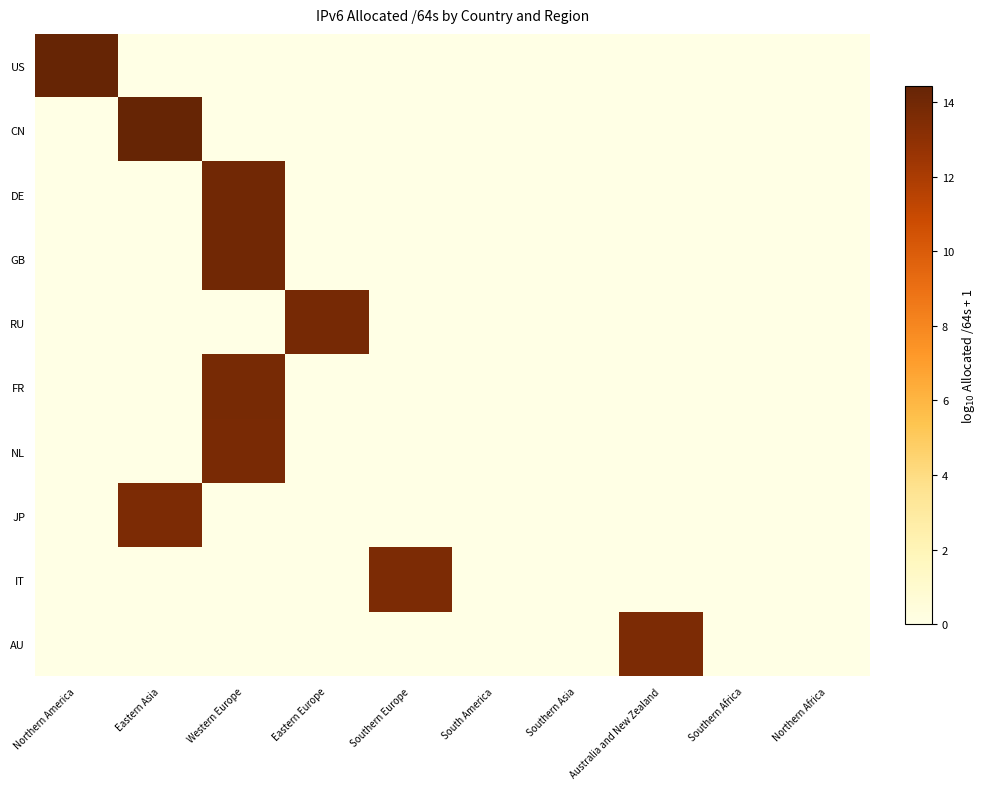

Reading left to right, what are all the values shown in this chart?

US: Northern America=14.4	Eastern Asia=0.0	Western Europe=0.0	Eastern Europe=0.0	Southern Europe=0.0	South America=0.0	Southern Asia=0.0	Australia and New Zealand=0.0	Southern Africa=0.0	Northern Africa=0.0
CN: Northern America=0.0	Eastern Asia=14.4	Western Europe=0.0	Eastern Europe=0.0	Southern Europe=0.0	South America=0.0	Southern Asia=0.0	Australia and New Zealand=0.0	Southern Africa=0.0	Northern Africa=0.0
DE: Northern America=0.0	Eastern Asia=0.0	Western Europe=14.0	Eastern Europe=0.0	Southern Europe=0.0	South America=0.0	Southern Asia=0.0	Australia and New Zealand=0.0	Southern Africa=0.0	Northern Africa=0.0
GB: Northern America=0.0	Eastern Asia=0.0	Western Europe=14.0	Eastern Europe=0.0	Southern Europe=0.0	South America=0.0	Southern Asia=0.0	Australia and New Zealand=0.0	Southern Africa=0.0	Northern Africa=0.0
RU: Northern America=0.0	Eastern Asia=0.0	Western Europe=0.0	Eastern Europe=13.9	Southern Europe=0.0	South America=0.0	Southern Asia=0.0	Australia and New Zealand=0.0	Southern Africa=0.0	Northern Africa=0.0
FR: Northern America=0.0	Eastern Asia=0.0	Western Europe=13.8	Eastern Europe=0.0	Southern Europe=0.0	South America=0.0	Southern Asia=0.0	Australia and New Zealand=0.0	Southern Africa=0.0	Northern Africa=0.0
NL: Northern America=0.0	Eastern Asia=0.0	Western Europe=13.7	Eastern Europe=0.0	Southern Europe=0.0	South America=0.0	Southern Asia=0.0	Australia and New Zealand=0.0	Southern Africa=0.0	Northern Africa=0.0
JP: Northern America=0.0	Eastern Asia=13.6	Western Europe=0.0	Eastern Europe=0.0	Southern Europe=0.0	South America=0.0	Southern Asia=0.0	Australia and New Zealand=0.0	Southern Africa=0.0	Northern Africa=0.0
IT: Northern America=0.0	Eastern Asia=0.0	Western Europe=0.0	Eastern Europe=0.0	Southern Europe=13.6	South America=0.0	Southern Asia=0.0	Australia and New Zealand=0.0	Southern Africa=0.0	Northern Africa=0.0
AU: Northern America=0.0	Eastern Asia=0.0	Western Europe=0.0	Eastern Europe=0.0	Southern Europe=0.0	South America=0.0	Southern Asia=0.0	Australia and New Zealand=13.6	Southern Africa=0.0	Northern Africa=0.0